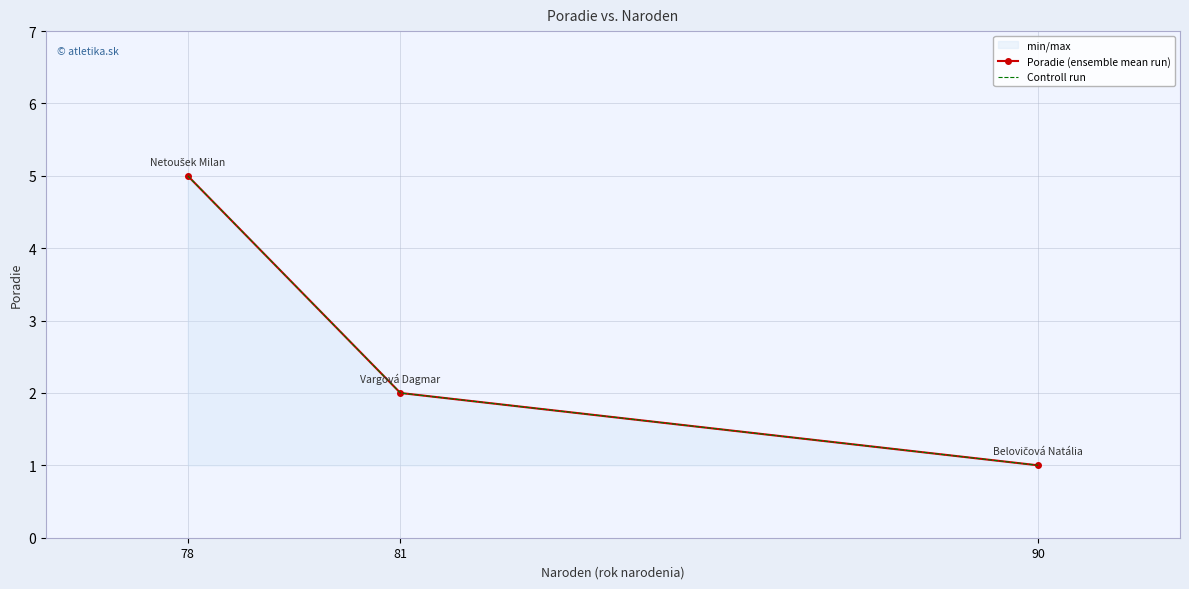

What is the sum of all Poradie (ensemble mean run) values?

8